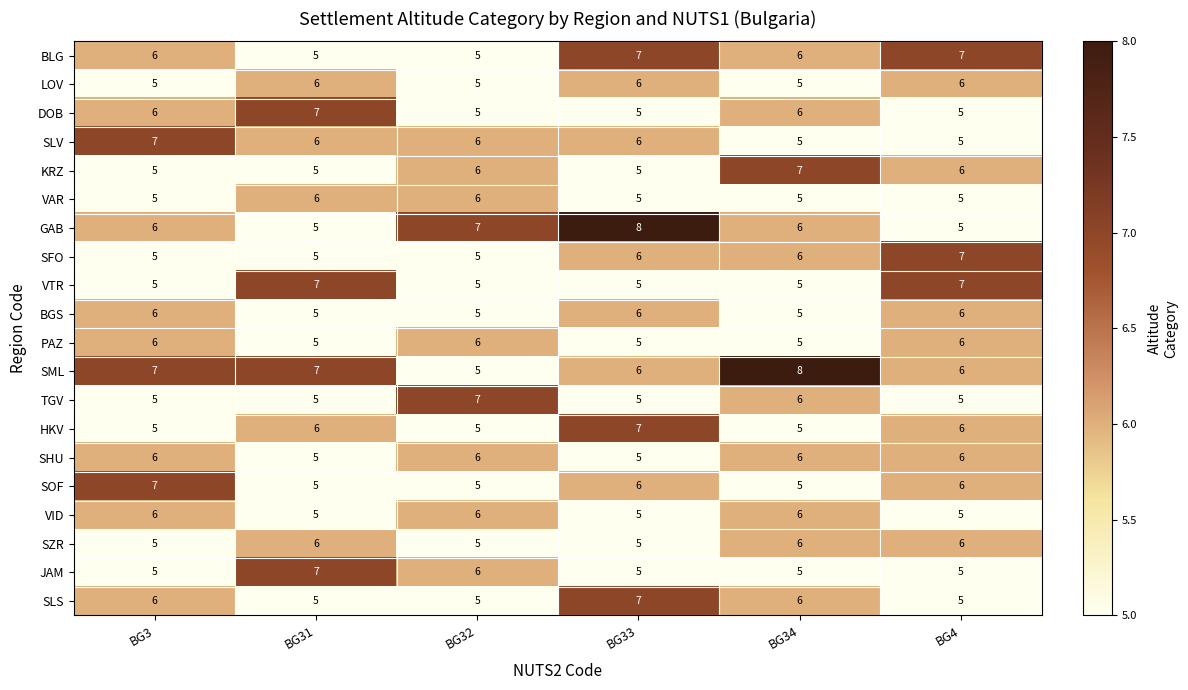

What is the sum of the BLG values at BG33 and BG31?

12